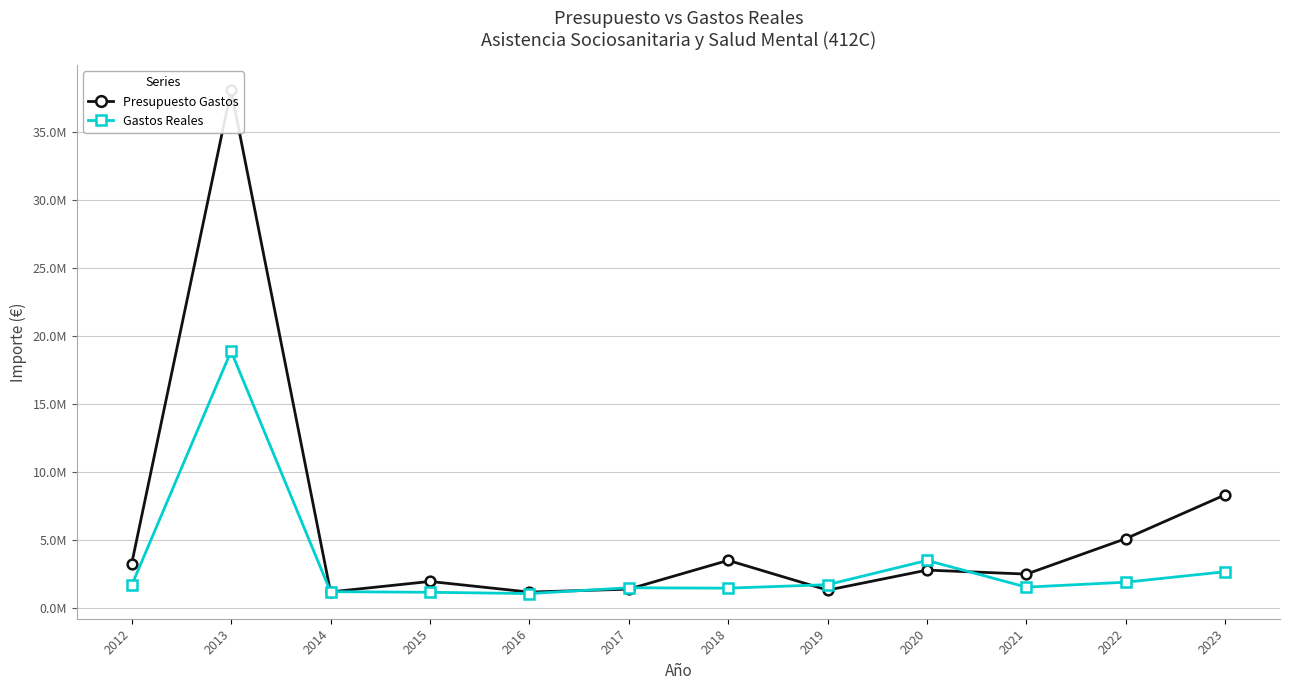

After their last crossing, which series has the higher values: Presupuesto Gastos or Gastos Reales?

Presupuesto Gastos